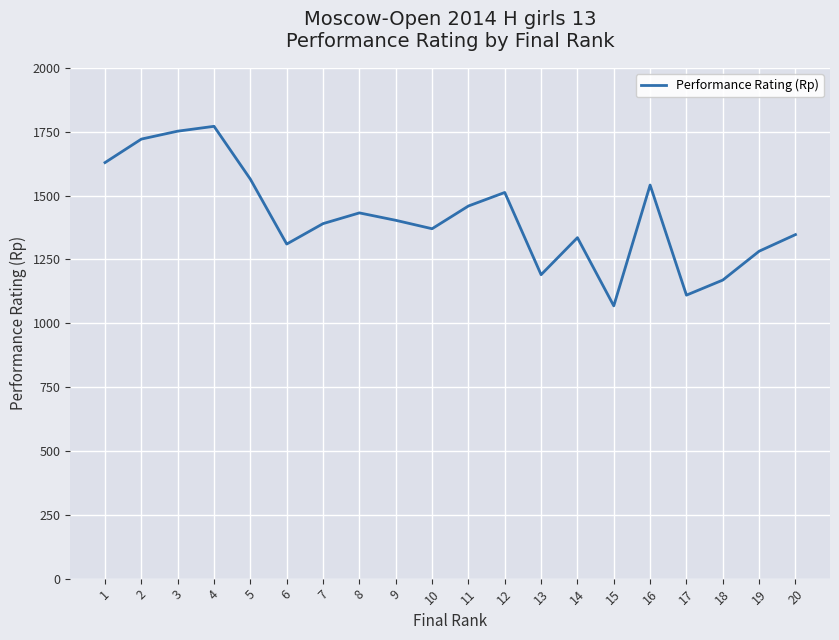

At which category does the chart reach its peak across all series?

4